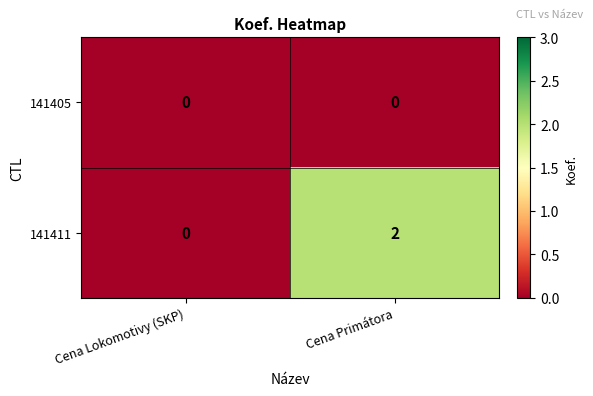

Which label corresponds to the largest value in the chart?

Cena Primátora